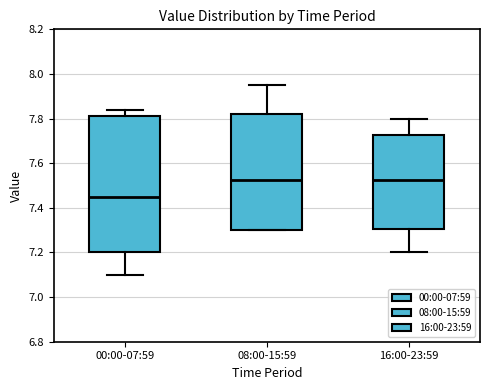

Reading left to right, transcribe this box plot: for each box, give where its median line is, the range the box spans, and where its two whiskers end, as read against the y-axis. The values are not printed on the chart, so give them approximately, as read against the axis.

00:00-07:59: median 7.46, box 7.20 to 7.82, whiskers 7.10 to 7.84
08:00-15:59: median 7.52, box 7.30 to 7.82, whiskers 7.30 to 7.96
16:00-23:59: median 7.52, box 7.30 to 7.72, whiskers 7.20 to 7.80